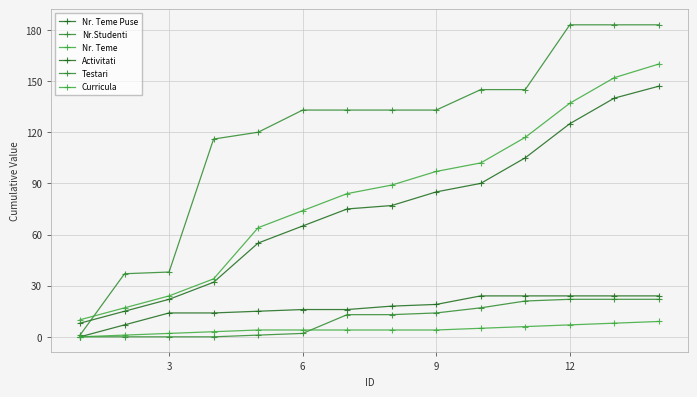

How many series are shown in this chart?

6